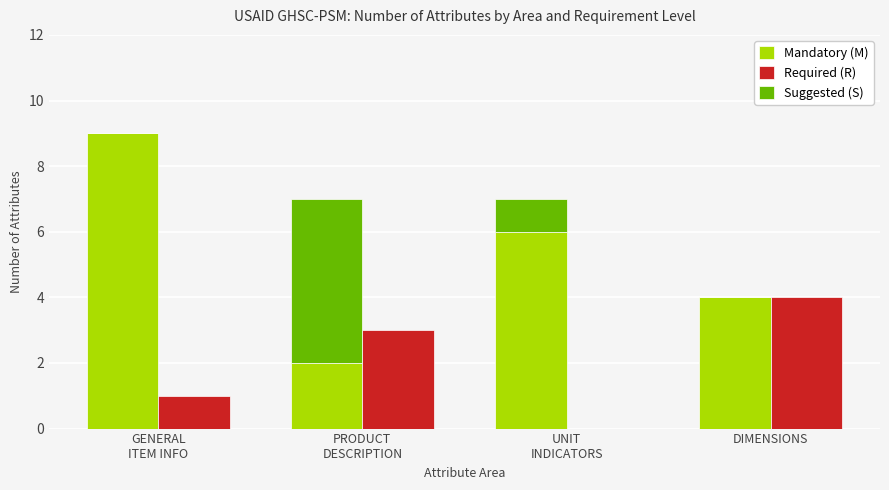

The value of Required (R) at UNIT
INDICATORS is -3. True or false?

False